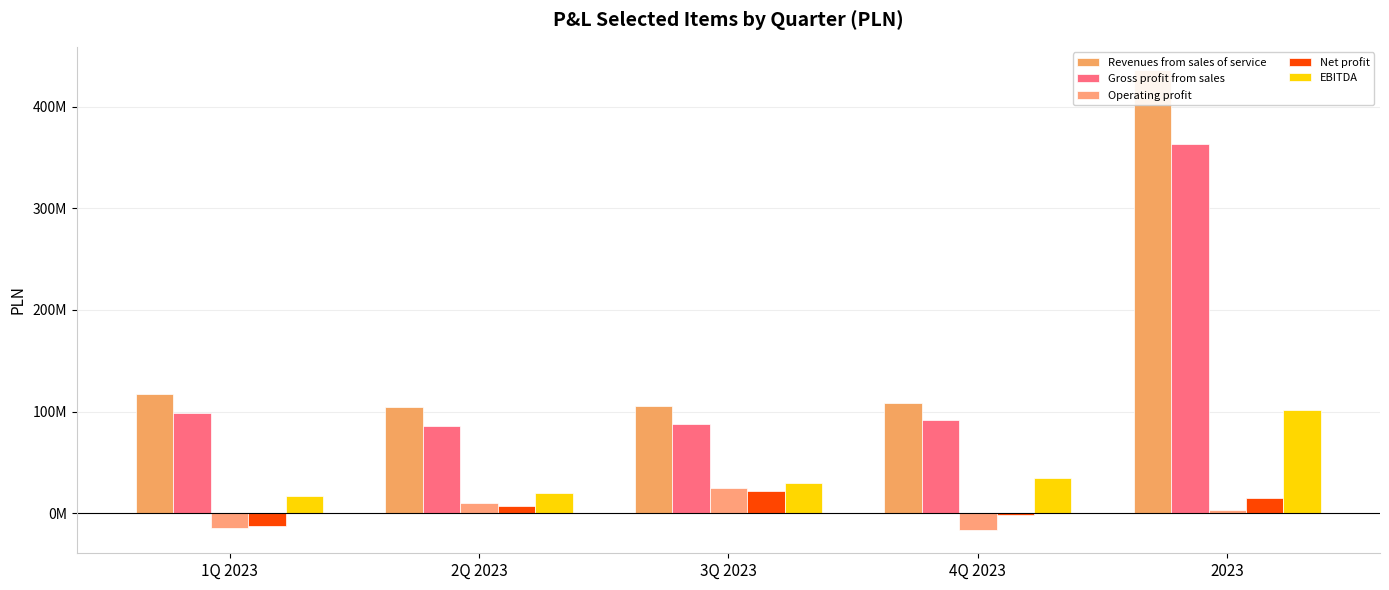

What is the average value of the Net profit series?

6082856